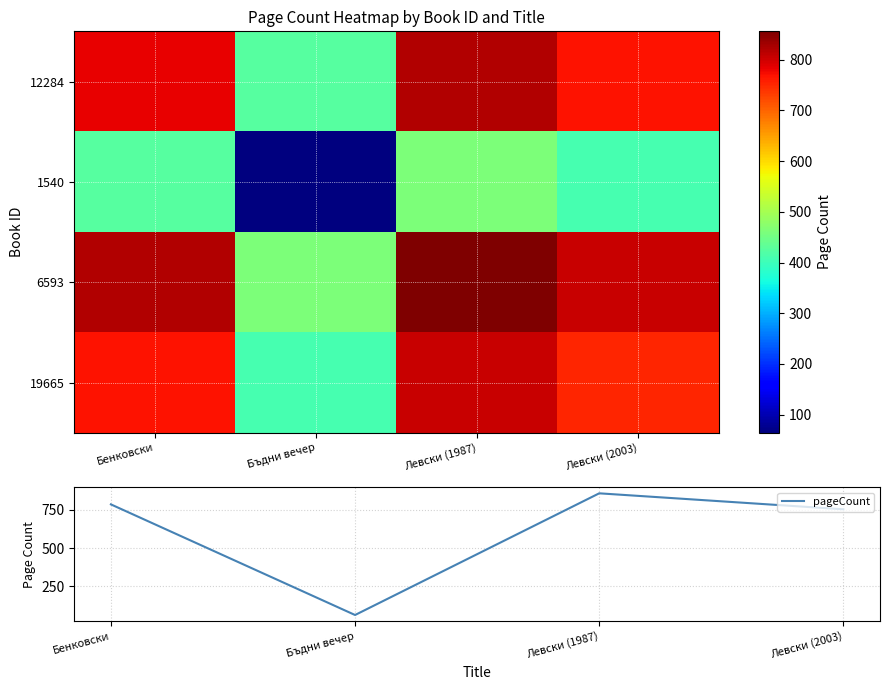

True or false: pageCount has a value of 1210 at Бенковски.

False